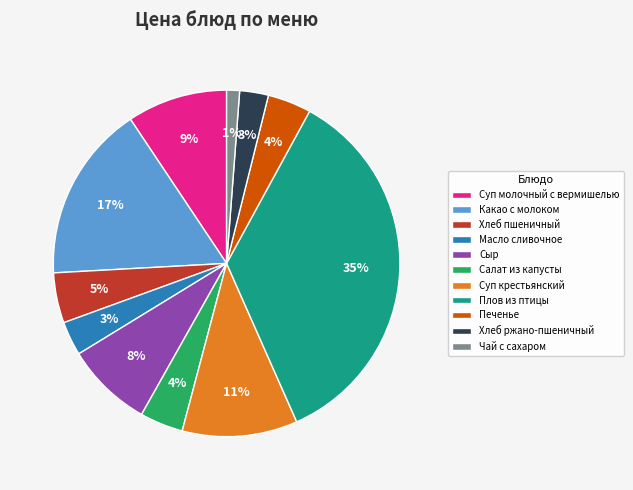

How many slices are in this pie chart?

11